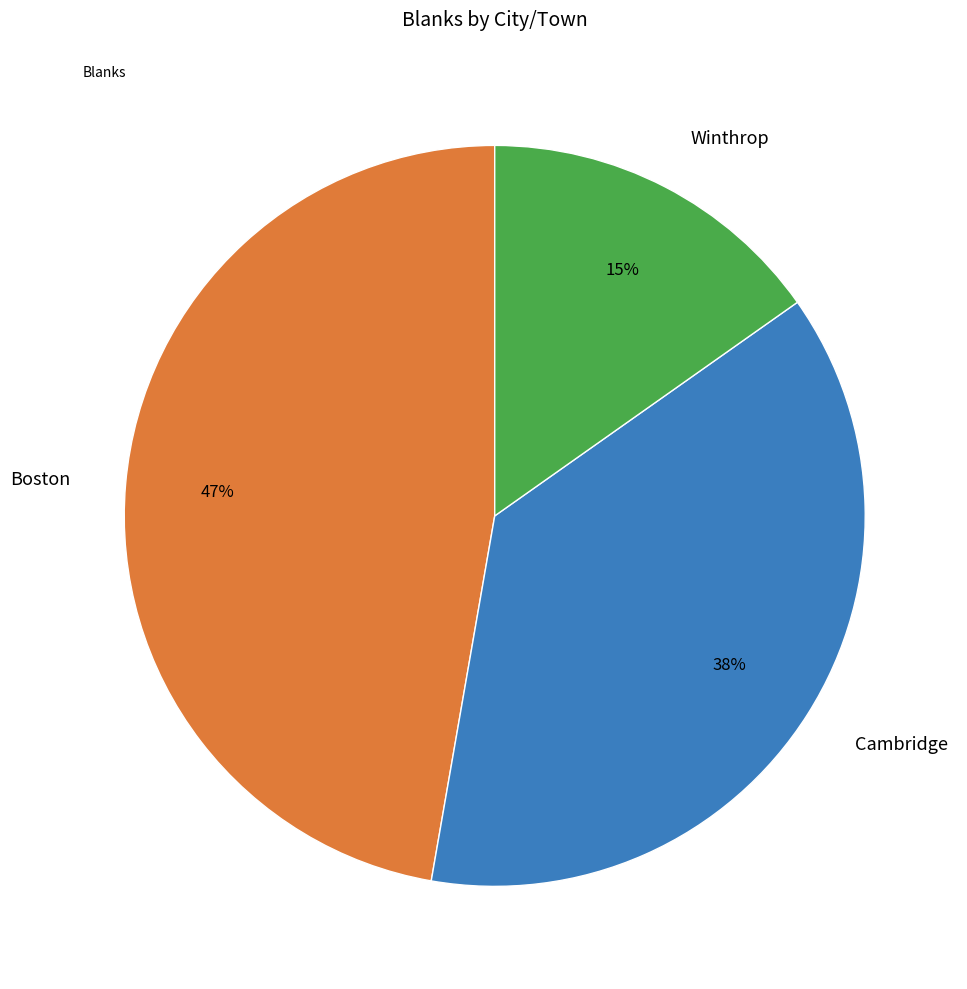

Approximately how many times larger is the value at Cambridge compared to Winthrop?

2.5